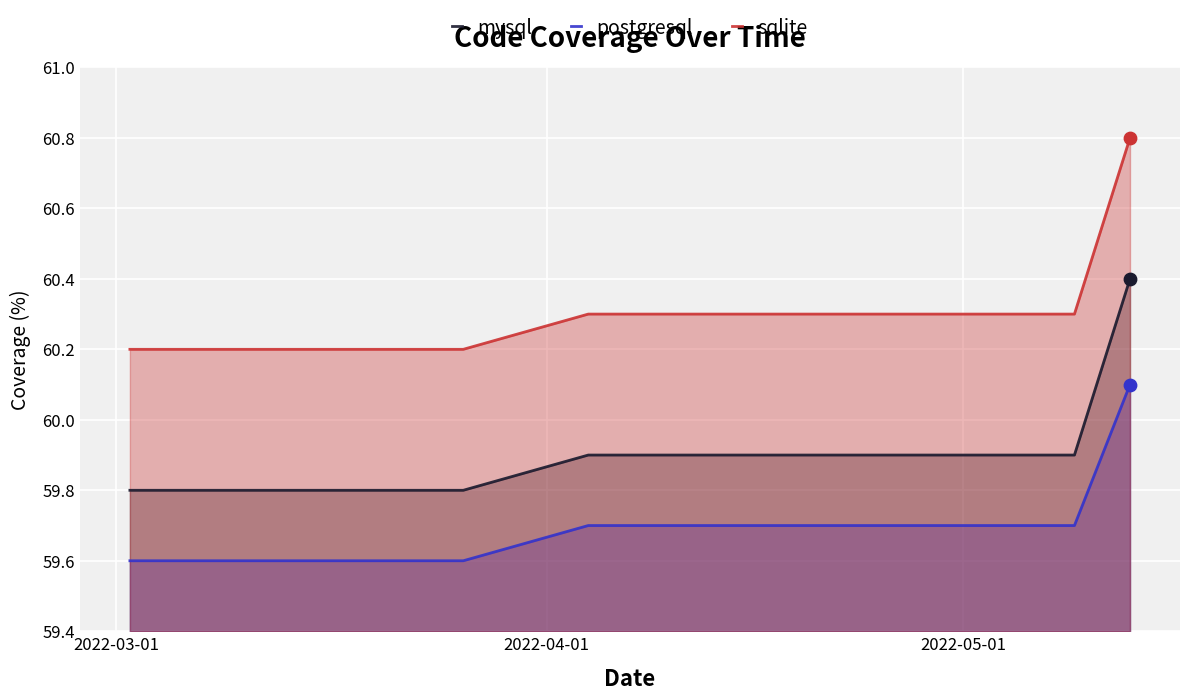

Which series reaches the maximum Y coordinate?

sqlite